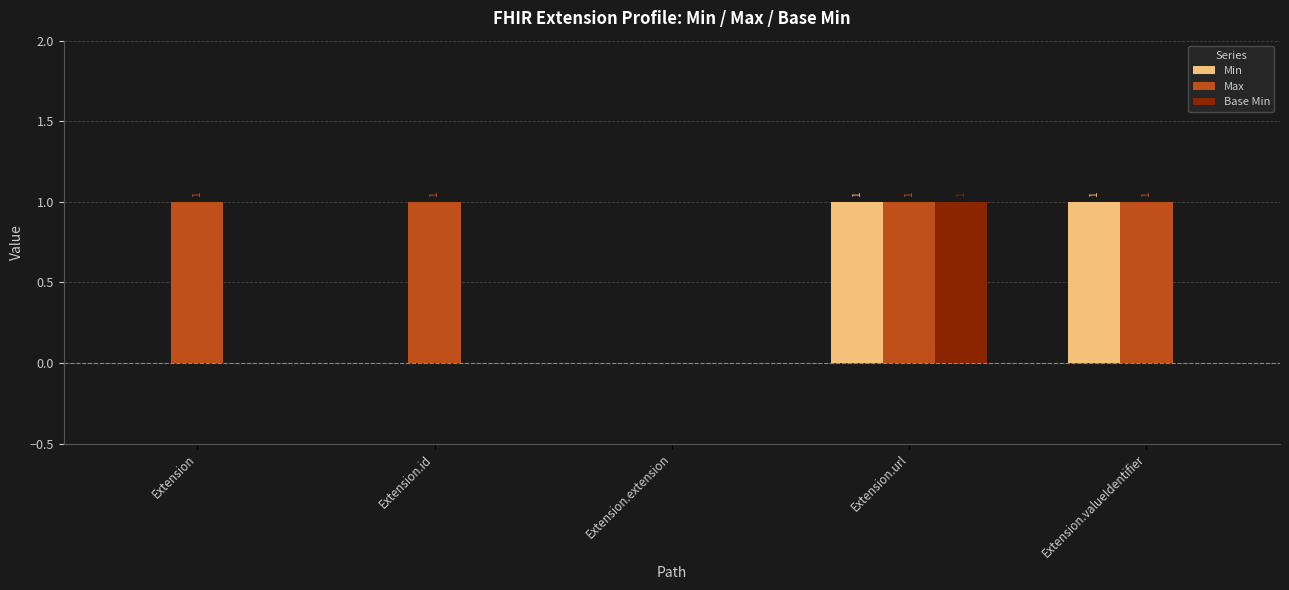

The Base Min series shows 0 at Extension.id. True or false?

True